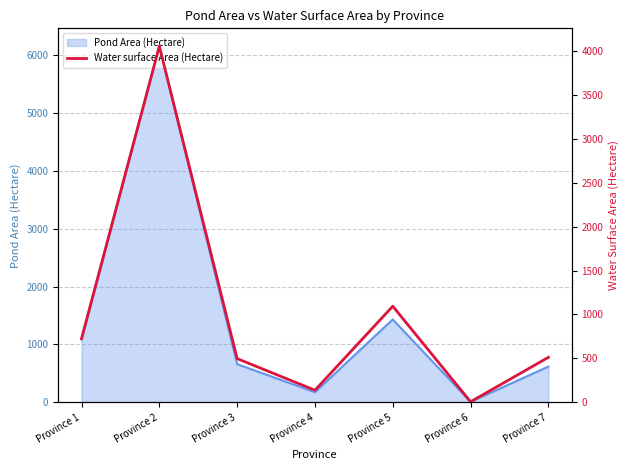

What is the maximum value for Pond Area (Hectare)?

6159.8